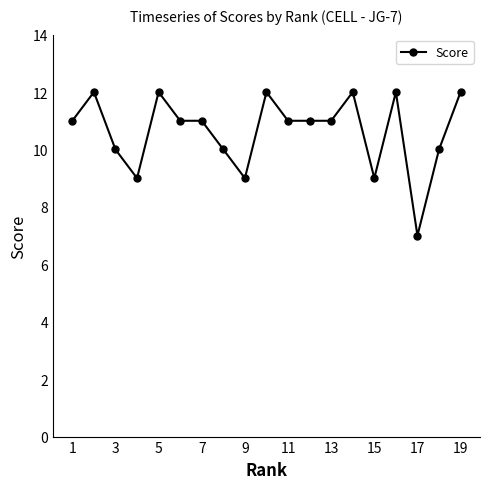

What is the difference between the second highest and second lowest values?

3